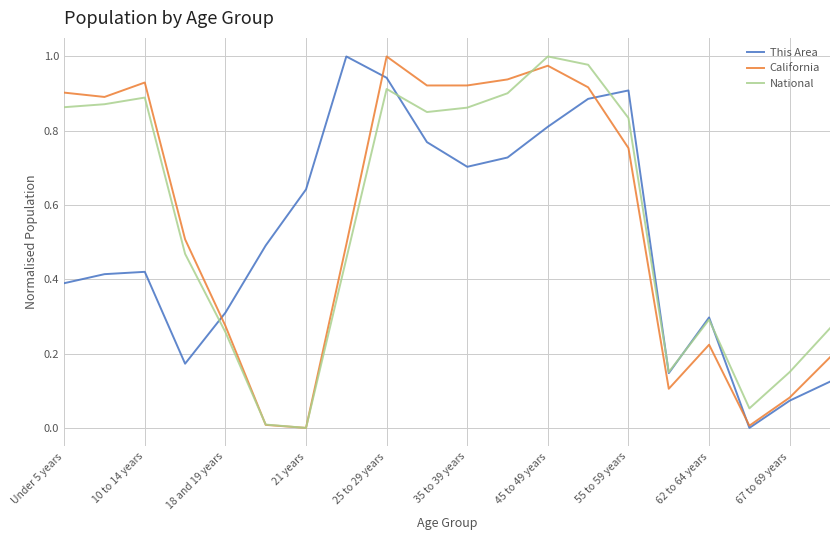

Does the chart have visible grid lines?

Yes